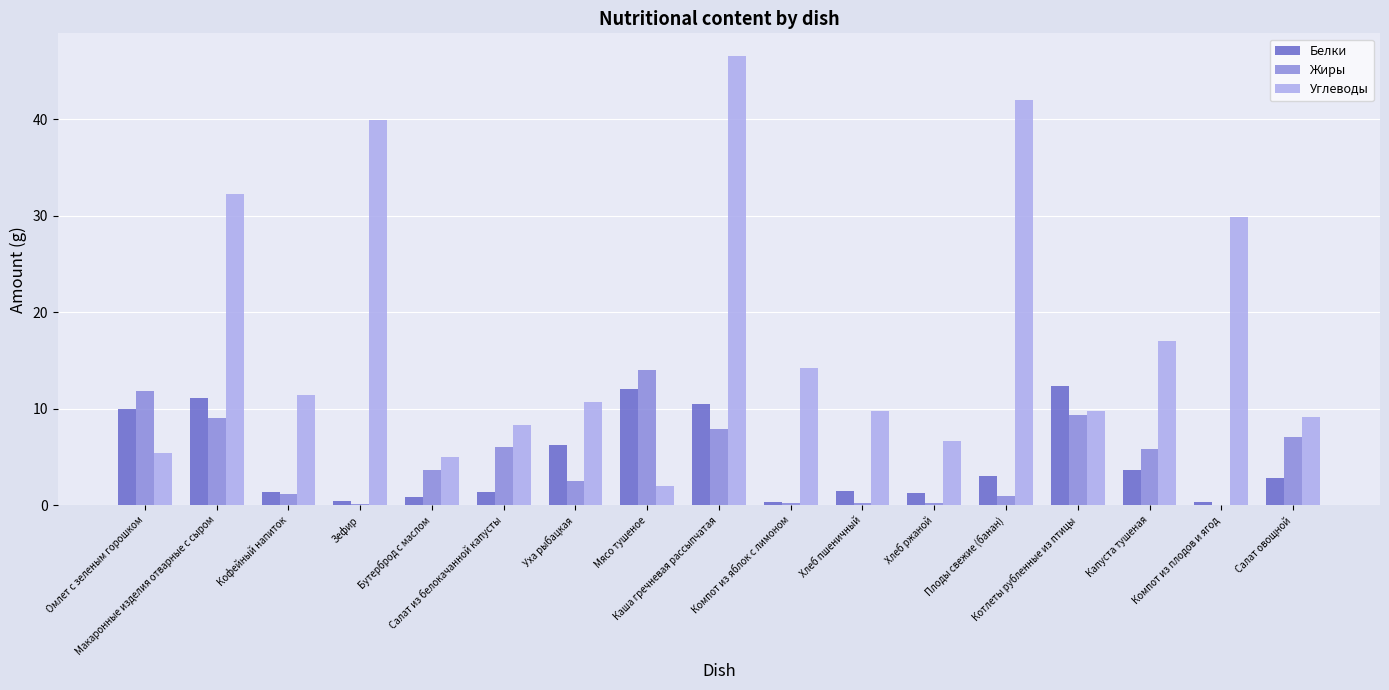

Where does the Углеводы series first go above 10?

Макаронные изделия отварные с сыром